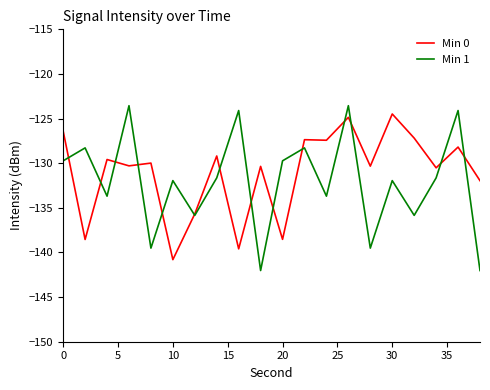

What is the minimum value shown in the chart?

-142.0